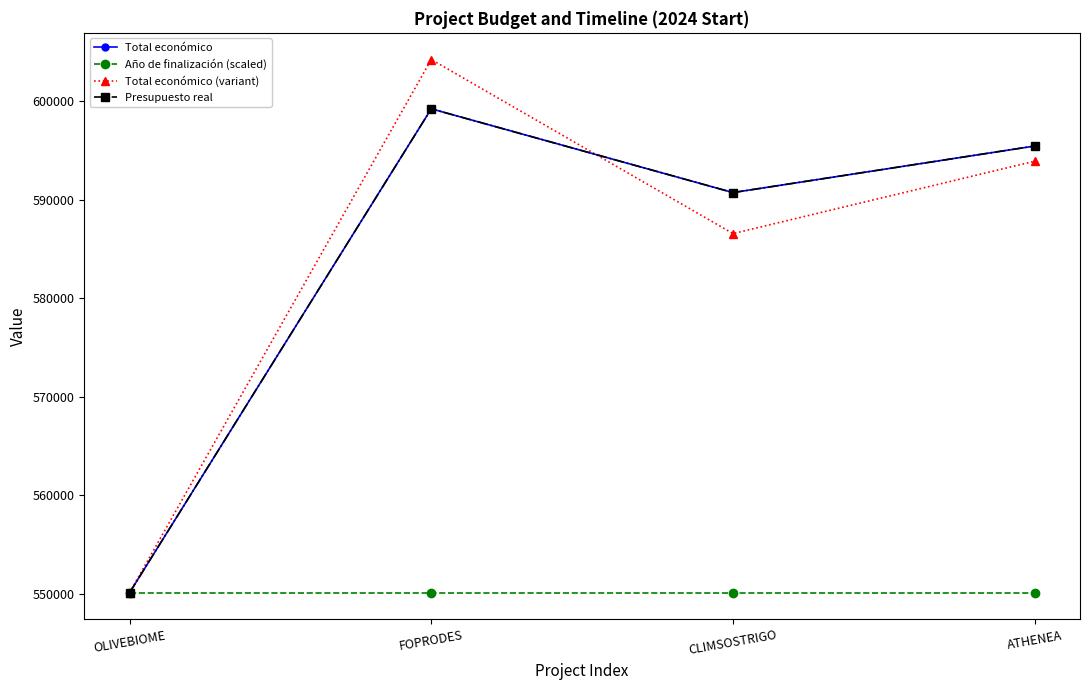

Is this an area chart (filled region under the line)?

No